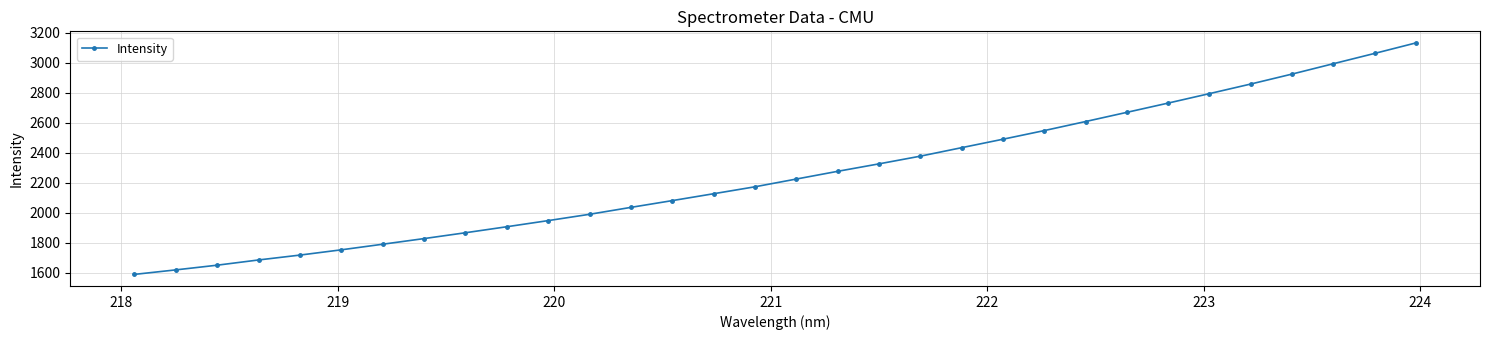

What is the smallest value displayed?

1587.8